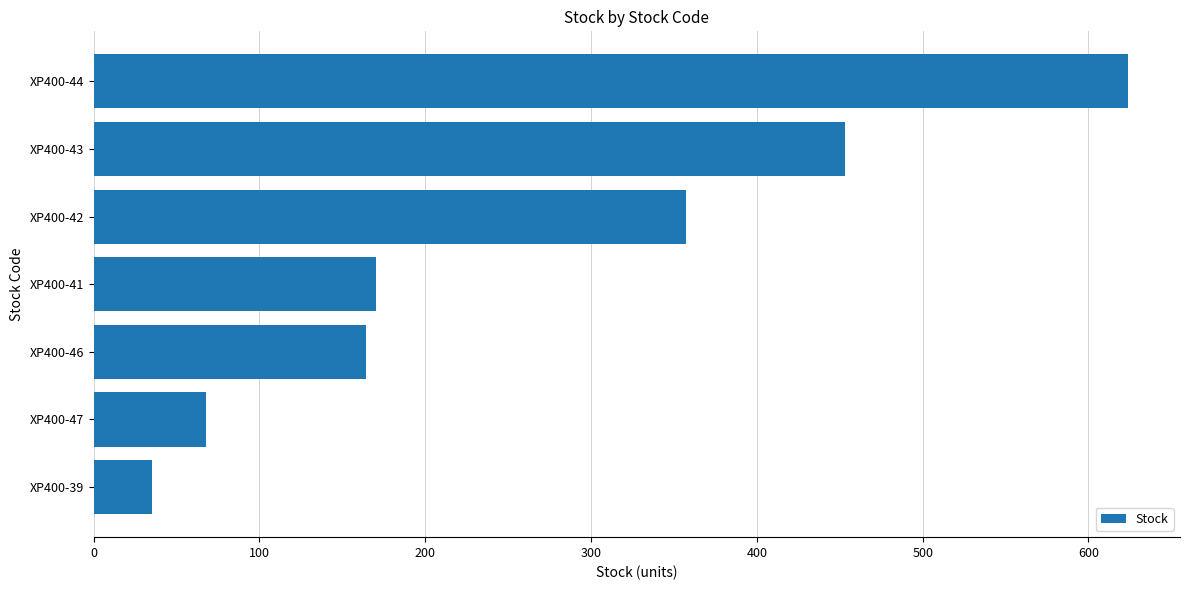

What is the change in value from XP400-41 to XP400-44?

+454